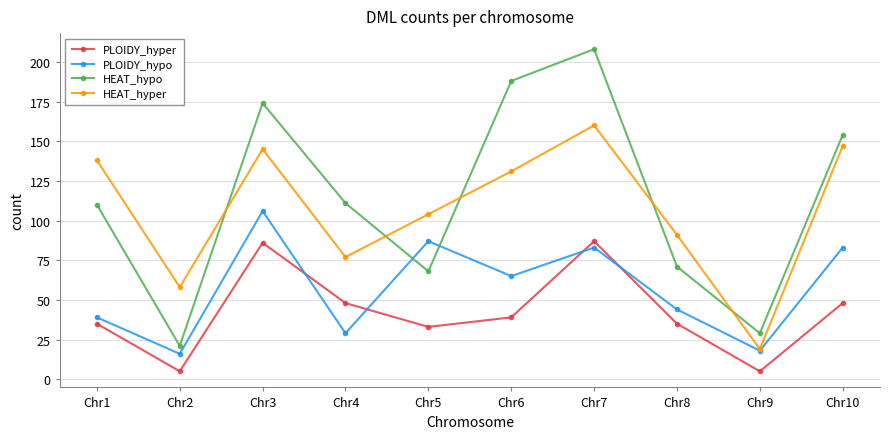

How many data points in PLOIDY_hypo are less than 65?

5